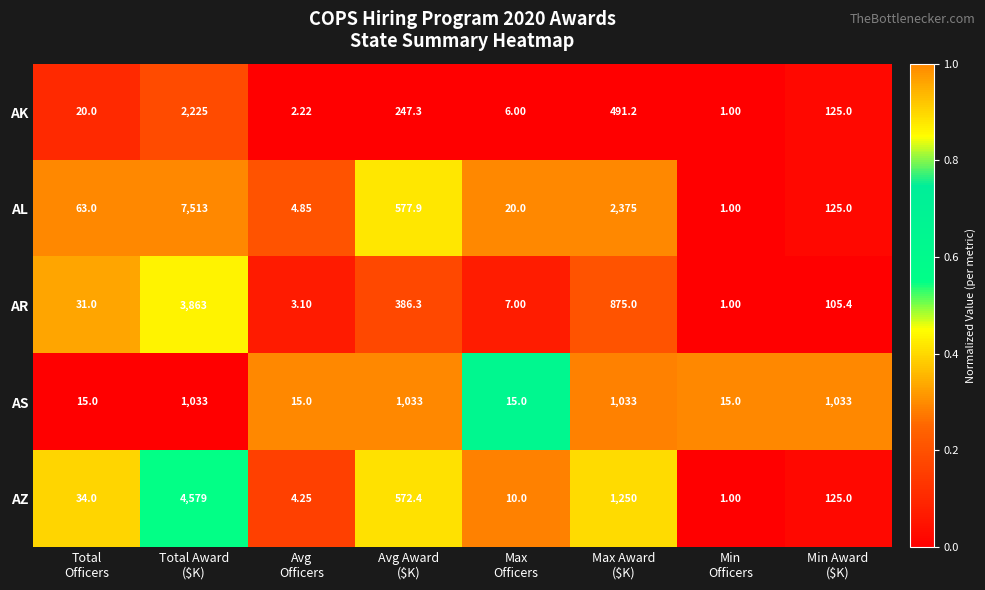

Which series changed the most between Max
Officers and Max Award
($K)?

AL